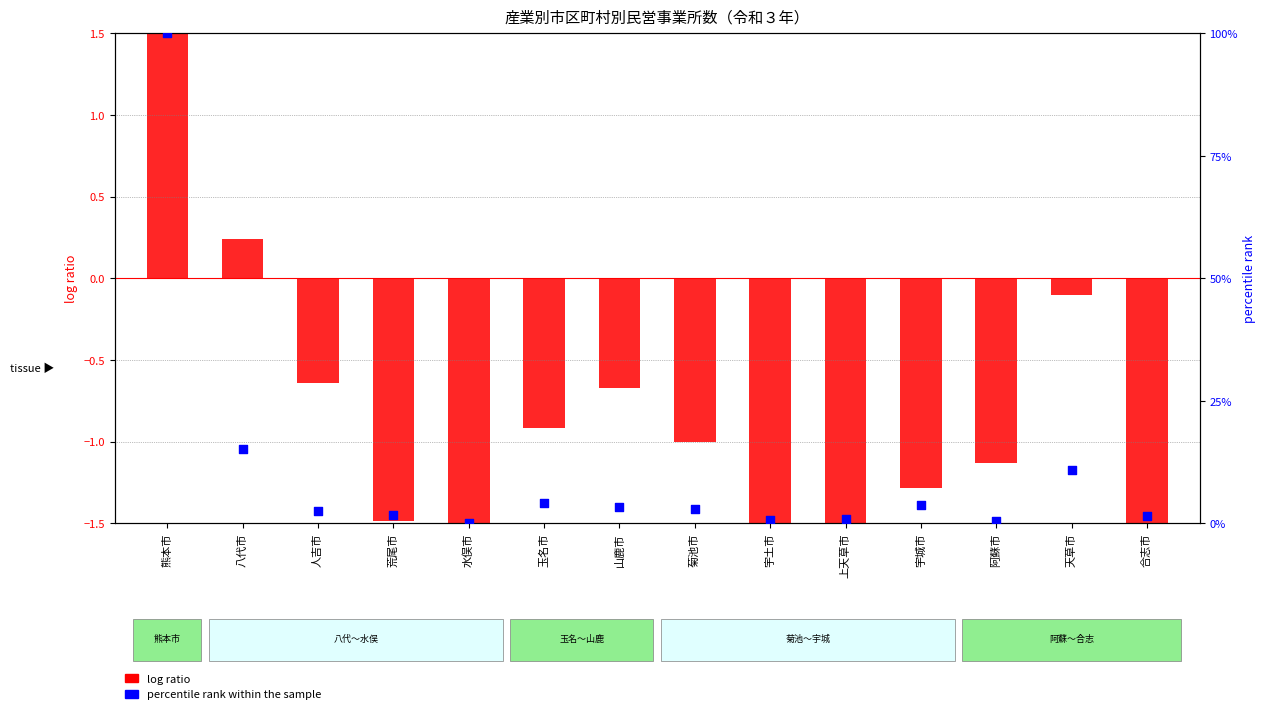

Which series has the largest total across all categories?

percentile rank within the sample